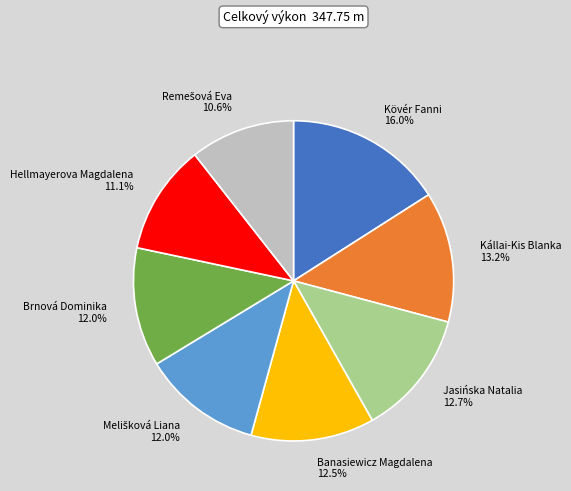

Approximately how many times larger is the value at Kállai-Kis Blanka compared to Banasiewicz Magdalena?

1.1